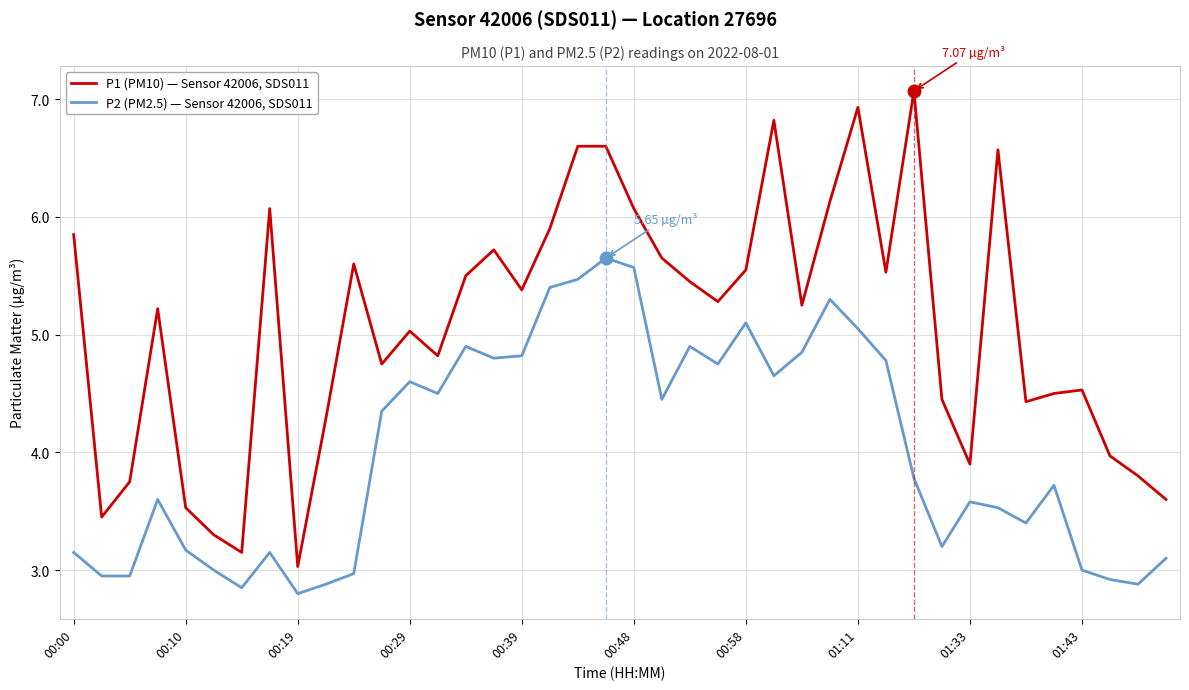

Which series has the largest range (max minus min)?

P1 (PM10) — Sensor 42006, SDS011